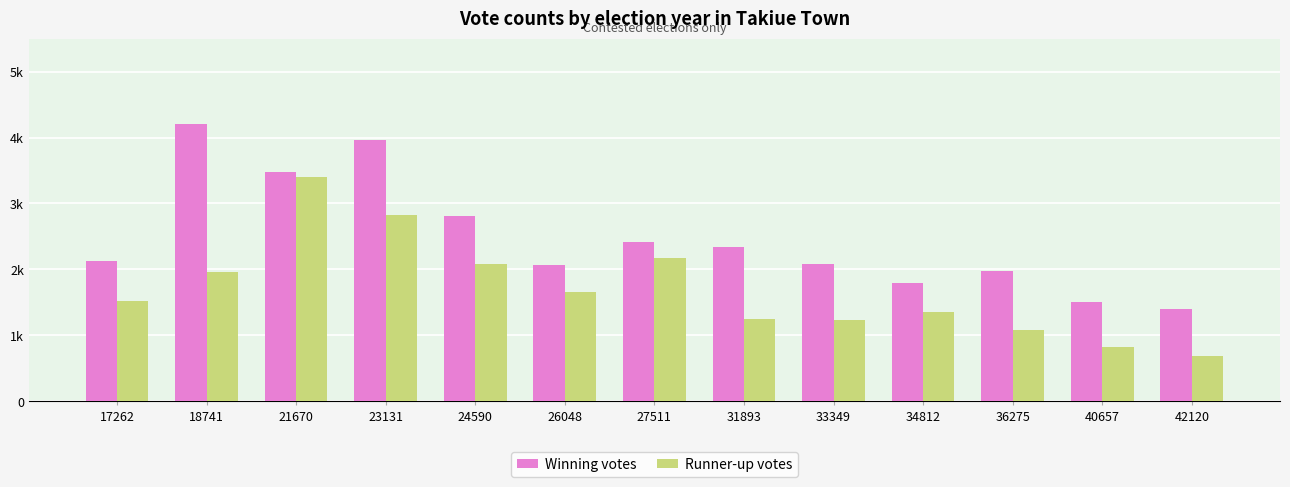

List the series in order of their overall mean, highest first.

Winning votes, Runner-up votes